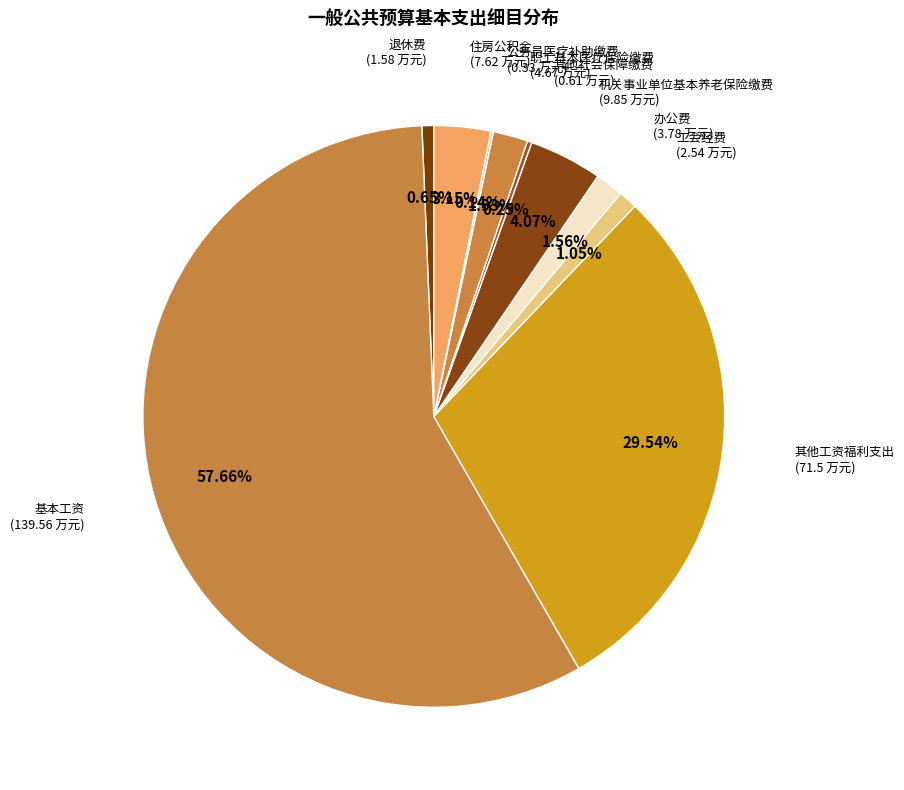

Does any single category account for the majority?

Yes